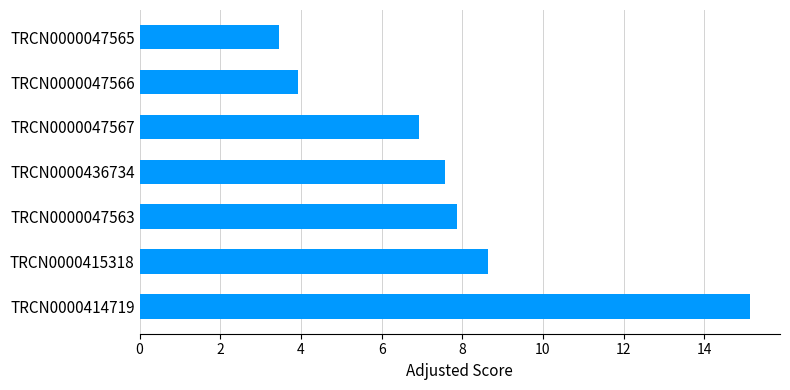

Count the number of categories in the chart.

7